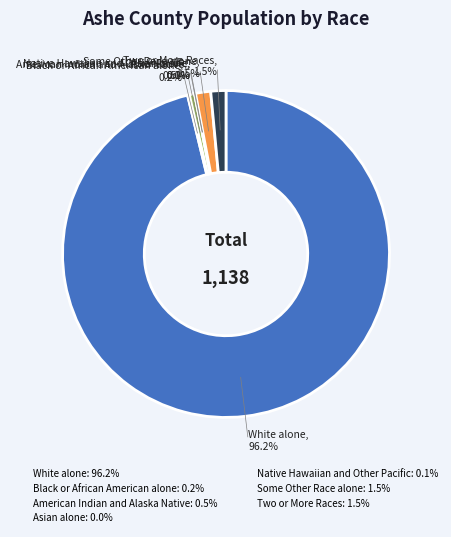

What percentage is NOT represented by Black or African American alone?

99.8%